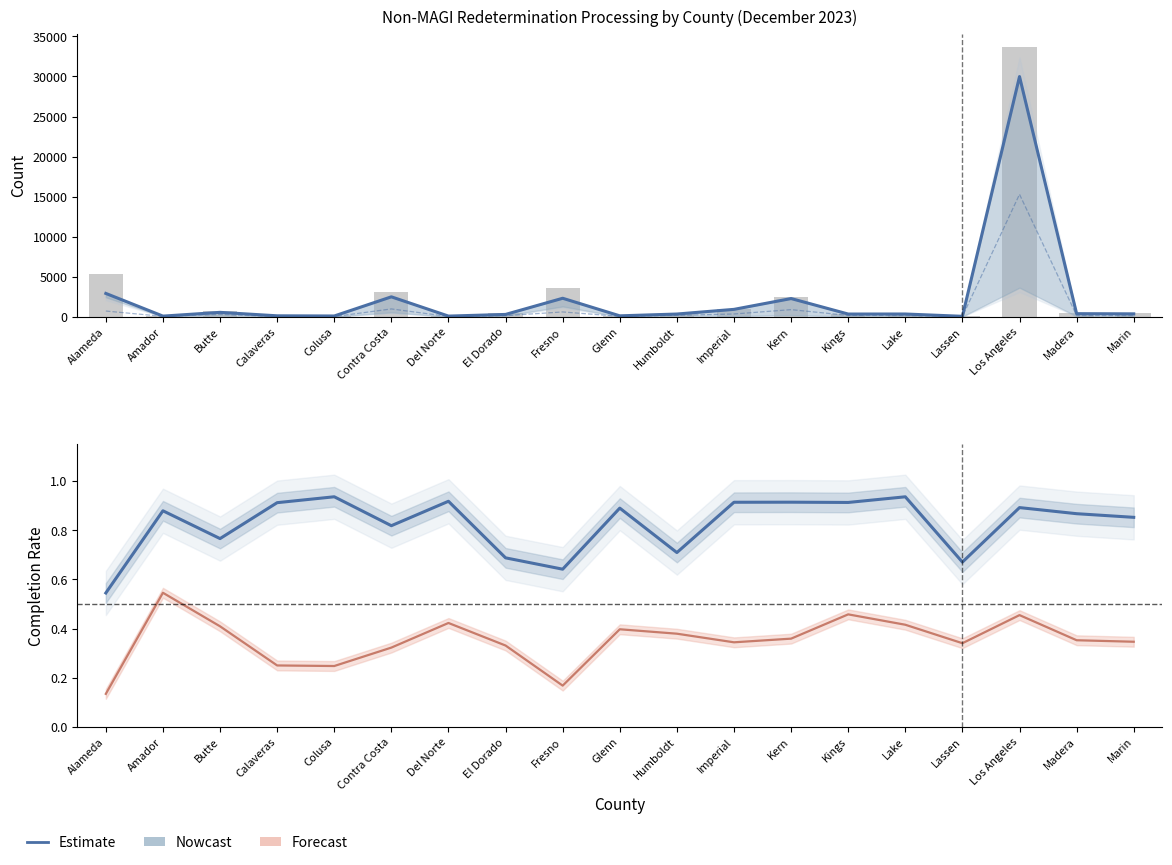

What is the highest value of the Redeterminations Due series?

33629.0